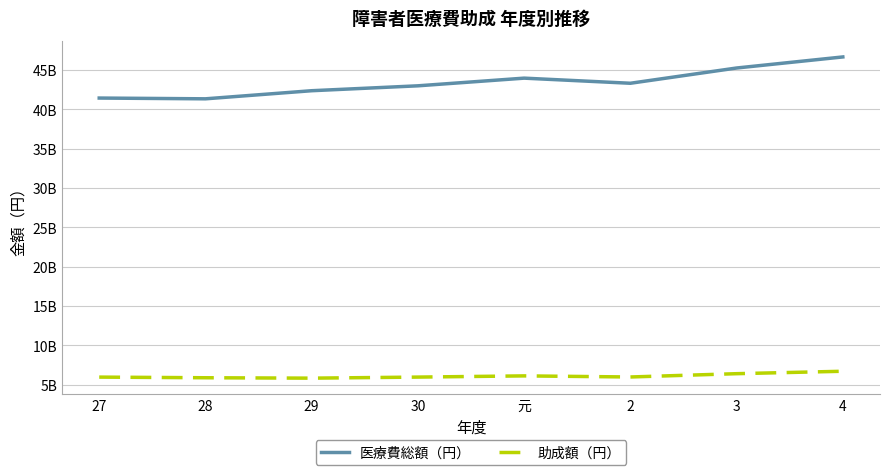

Reading left to right, transcribe all the data shown in this chart.

医療費総額（円）: 27=41425539003	28=41328333071	29=42357298383	30=42980252642	元=43954709588	2=43304608334	3=45242413077	4=46648373512
助成額（円）: 27=5976074064	28=5894599077	29=5843740639	30=5978207990	元=6131405910	2=5992077854	3=6410996779	4=6720096920